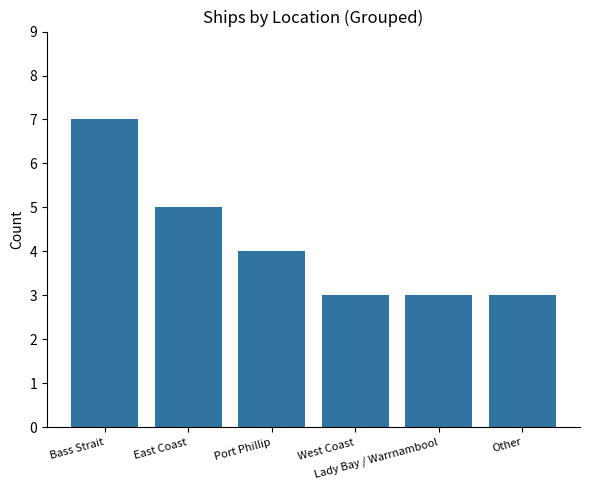

Does the chart contain any negative values?

No